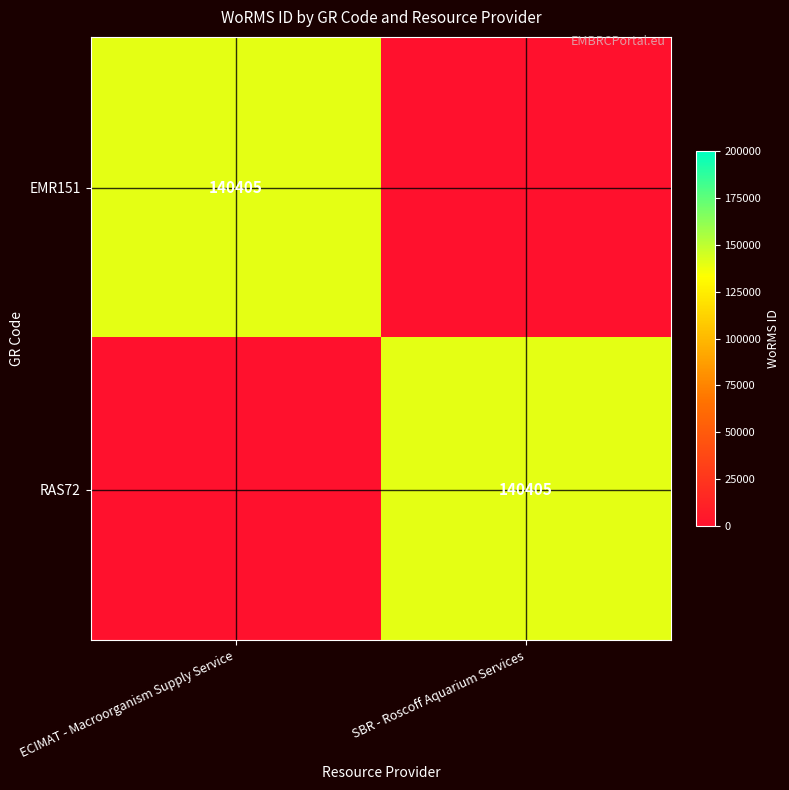

The RAS72 series shows 67041 at SBR - Roscoff Aquarium Services. True or false?

False